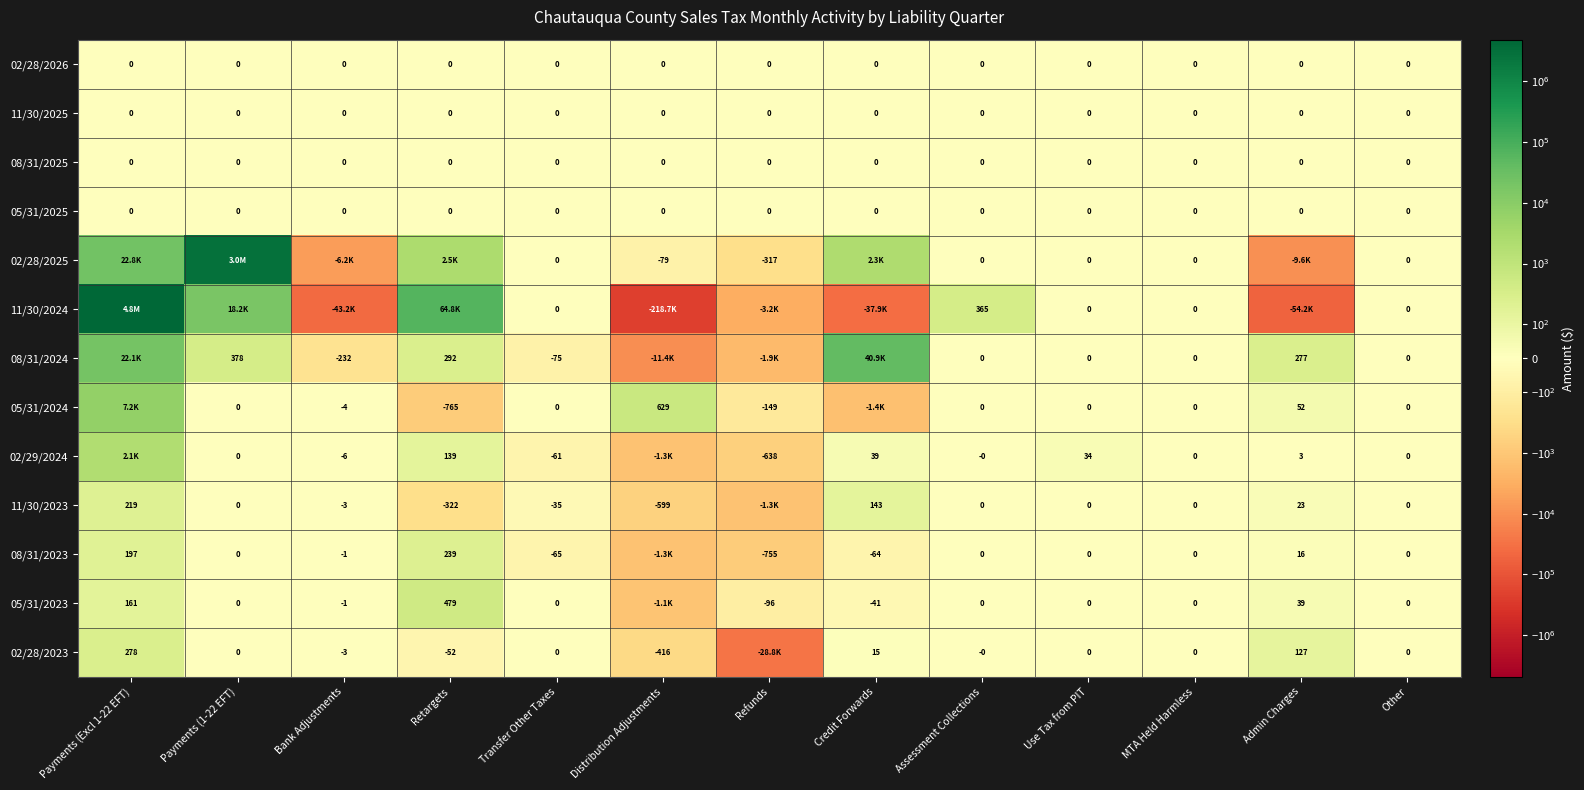

Is the value of 05/31/2023 at Retargets greater than the value of 05/31/2024 at Transfer Other Taxes?

Yes